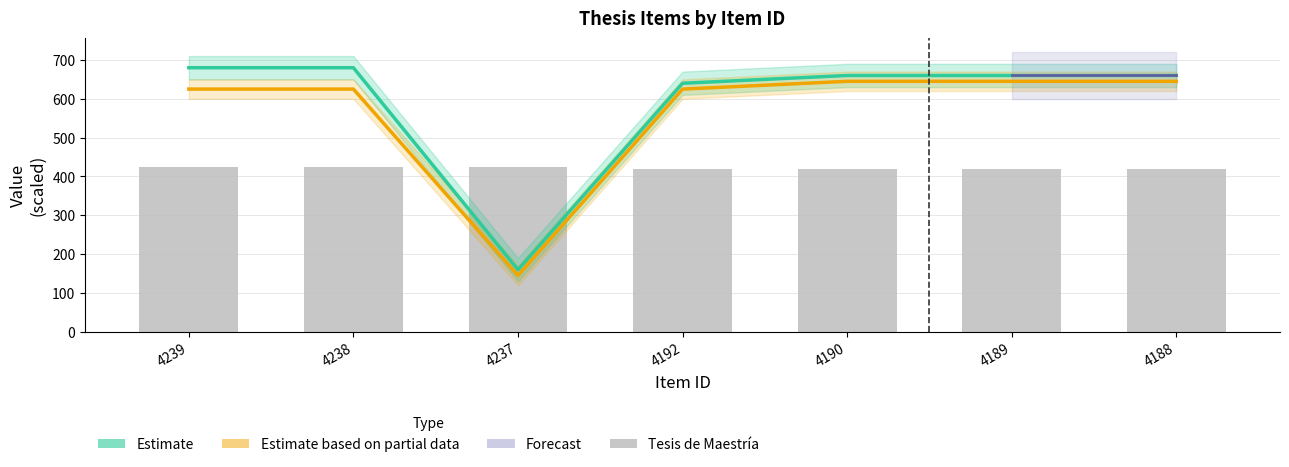

True or false: Estimate has a value of 660.0 at 4189.

True